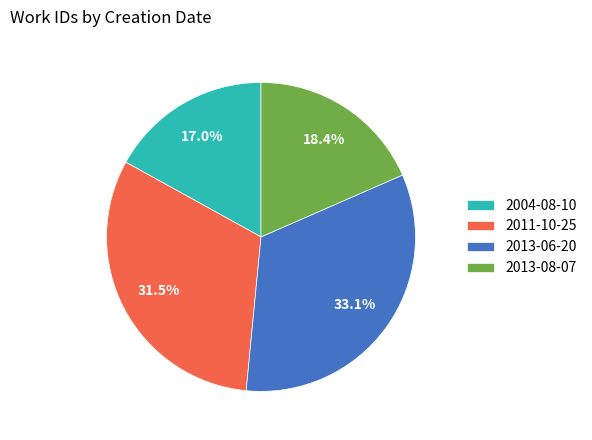

Rank the categories by value from lowest to highest.

2004-08-10, 2013-08-07, 2011-10-25, 2013-06-20